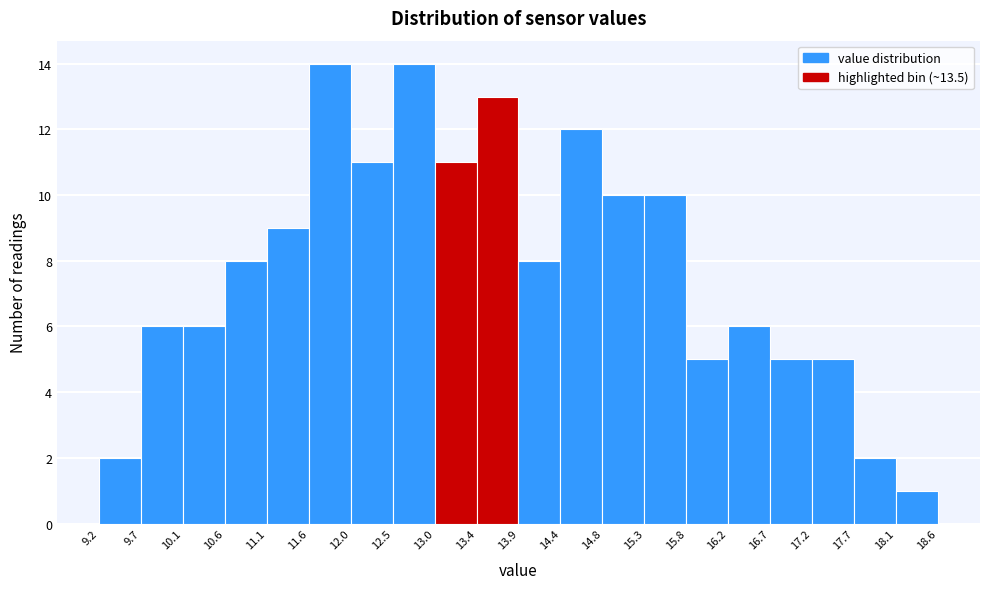

Reading left to right, list every bar in this chart as the range it spans on the x-axis followed by its height. The values are not printed on the chart, so give them approximately, as read against the axis.

9.2 to 9.7: 2
9.7 to 10.1: 6
10.1 to 10.6: 6
10.6 to 11.1: 8
11.1 to 11.6: 9
11.6 to 12.0: 14
12.0 to 12.5: 11
12.5 to 13.0: 14
13.0 to 13.4: 11
13.4 to 13.9: 13
13.9 to 14.4: 8
14.4 to 14.8: 12
14.8 to 15.3: 10
15.3 to 15.8: 10
15.8 to 16.2: 5
16.2 to 16.7: 6
16.7 to 17.2: 5
17.2 to 17.7: 5
17.7 to 18.1: 2
18.1 to 18.6: 1